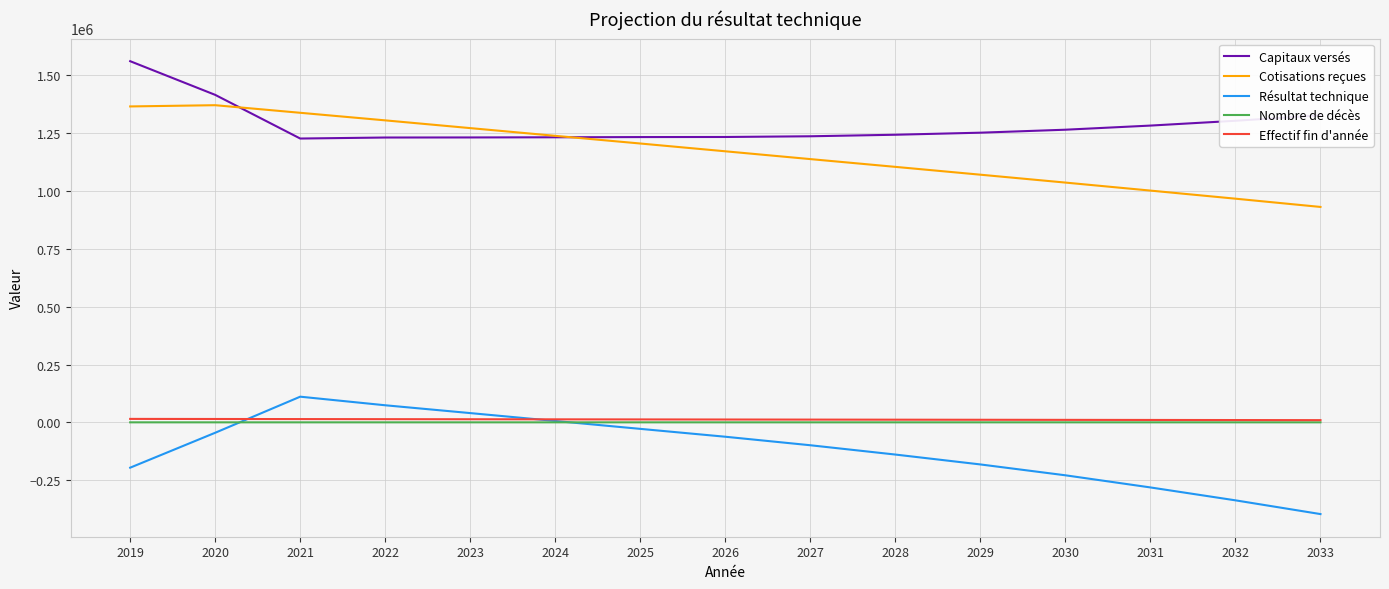

How many times do Cotisations reçues and Capitaux versés cross each other?

2